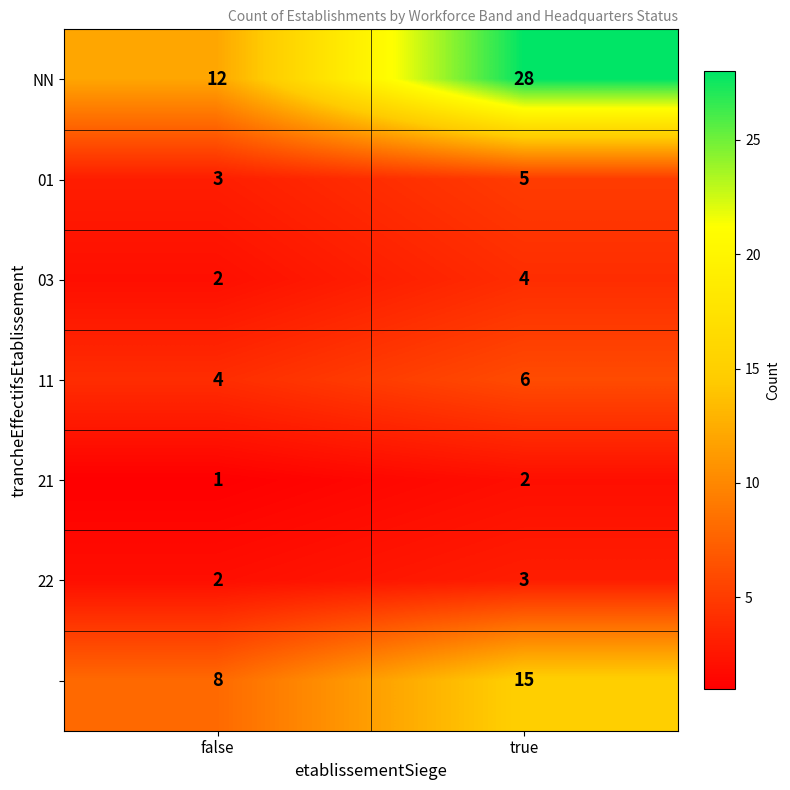

How many data points does each series have?

2